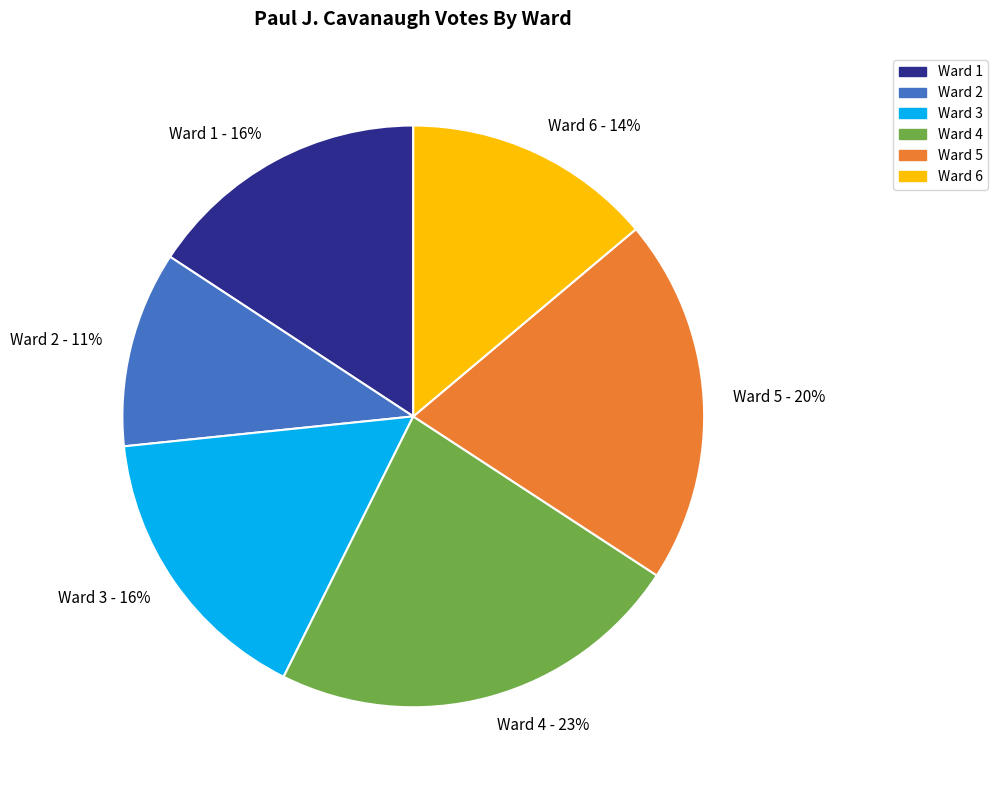

Between Ward 5 and Ward 3, which is larger?

Ward 5